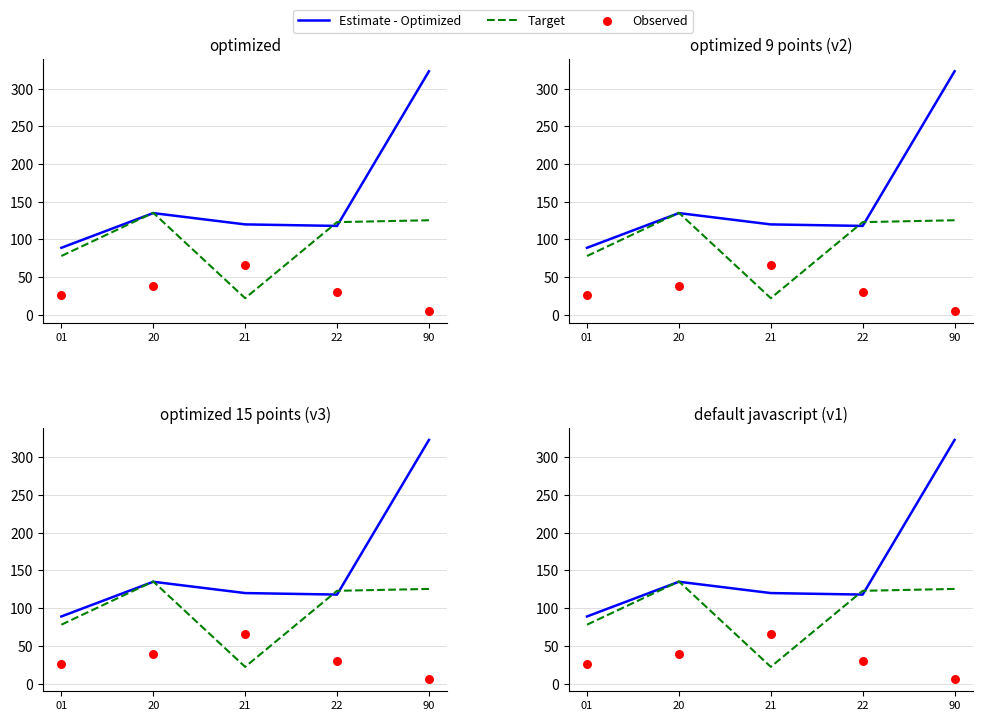

At how many categories does at least one series exceed 56?

5